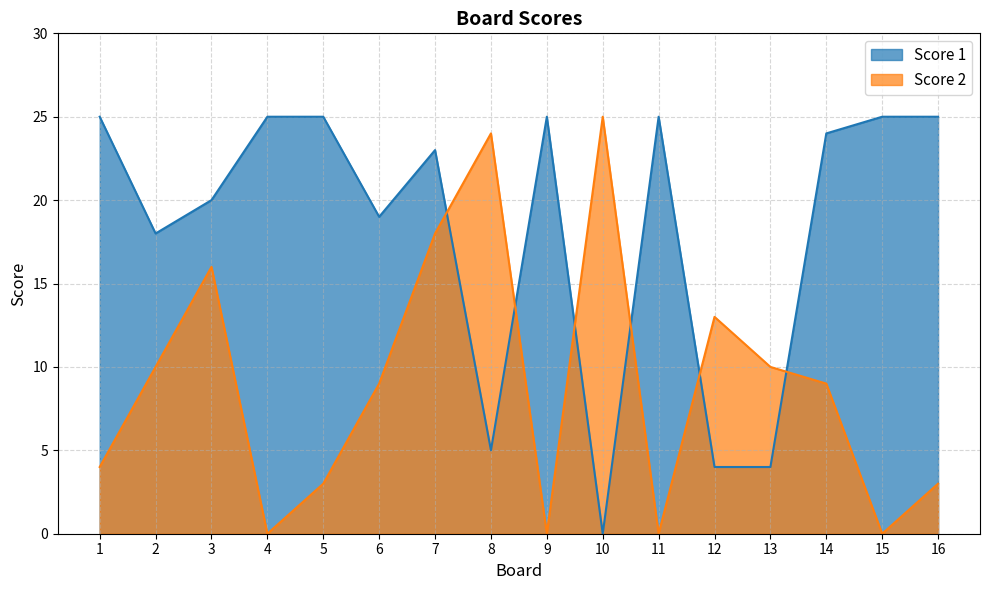

At which category is the sum across all series the highest?

7